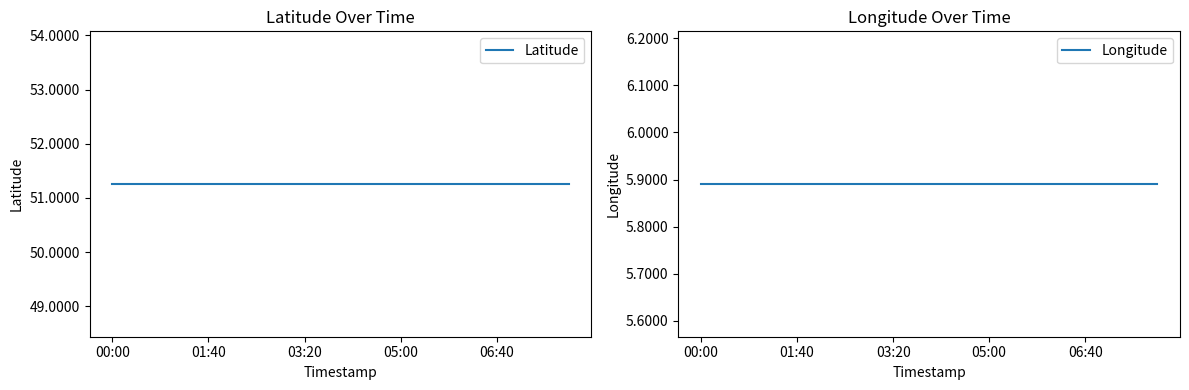

At which category is the sum across all series the highest?

00:00